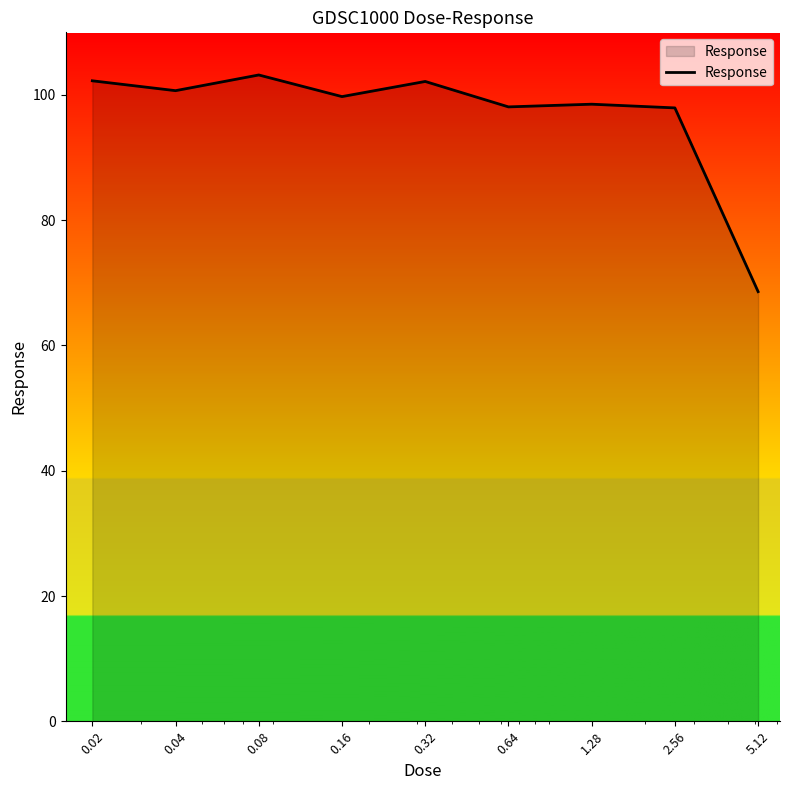

What is the maximum value shown in the chart?

103.2